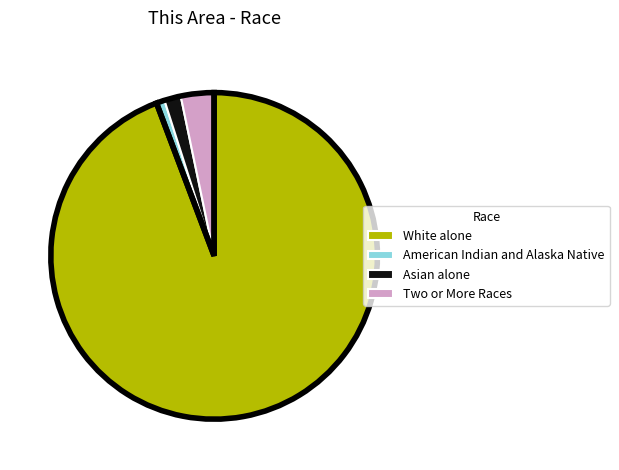

To the nearest percent, what is the average slice percentage?

14%